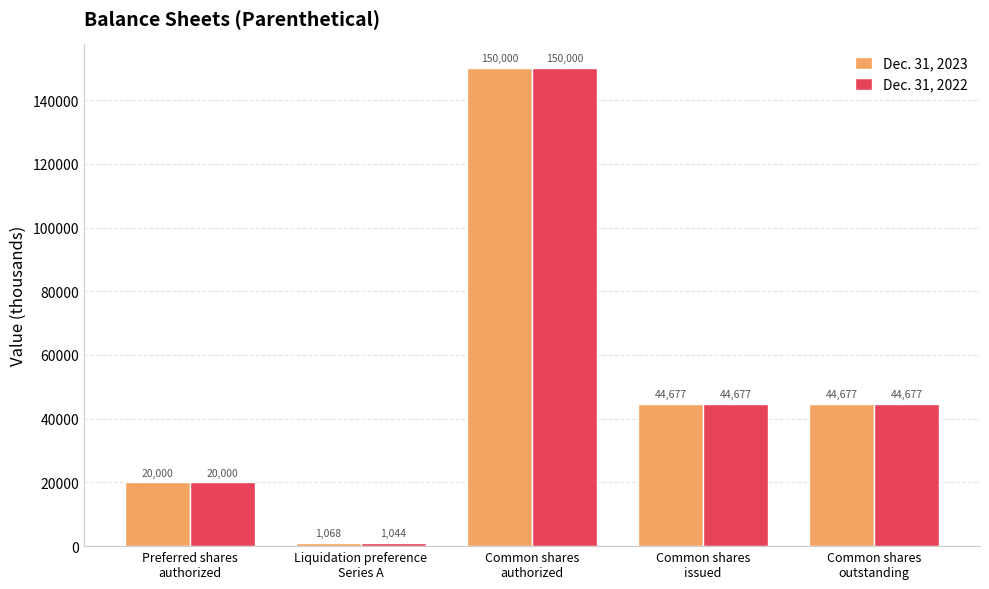

Which series has the widest spread of values?

Dec. 31, 2022